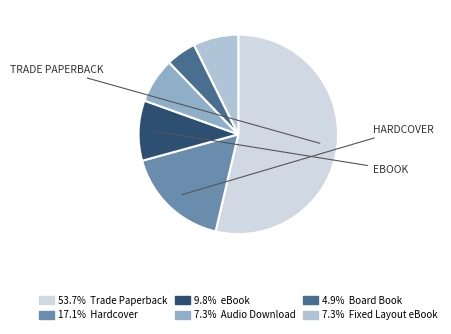

How many segments does this pie chart have?

6